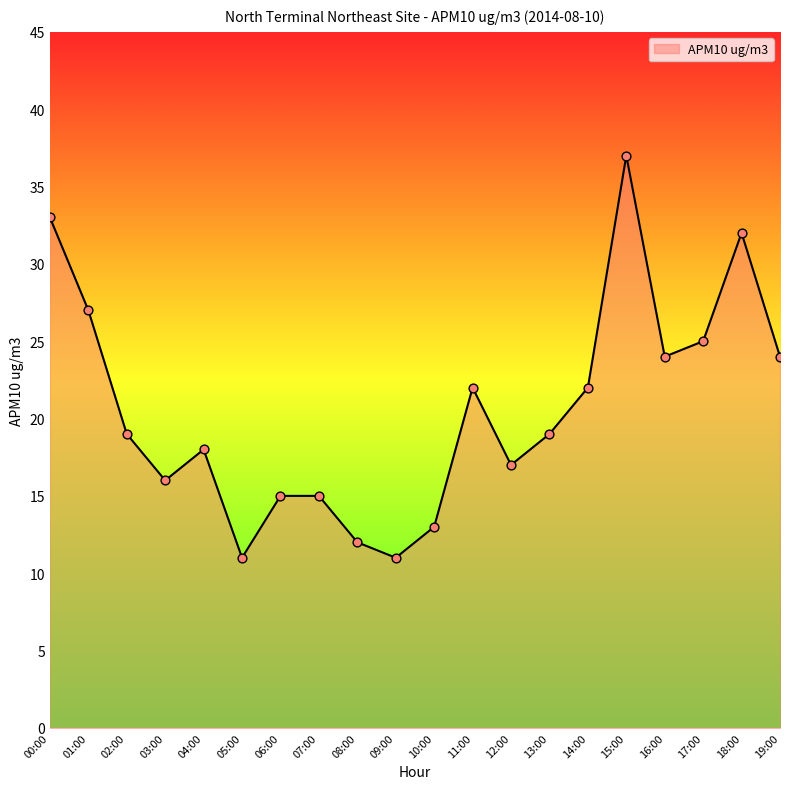

Which has a higher value, 04:00 or 05:00?

04:00